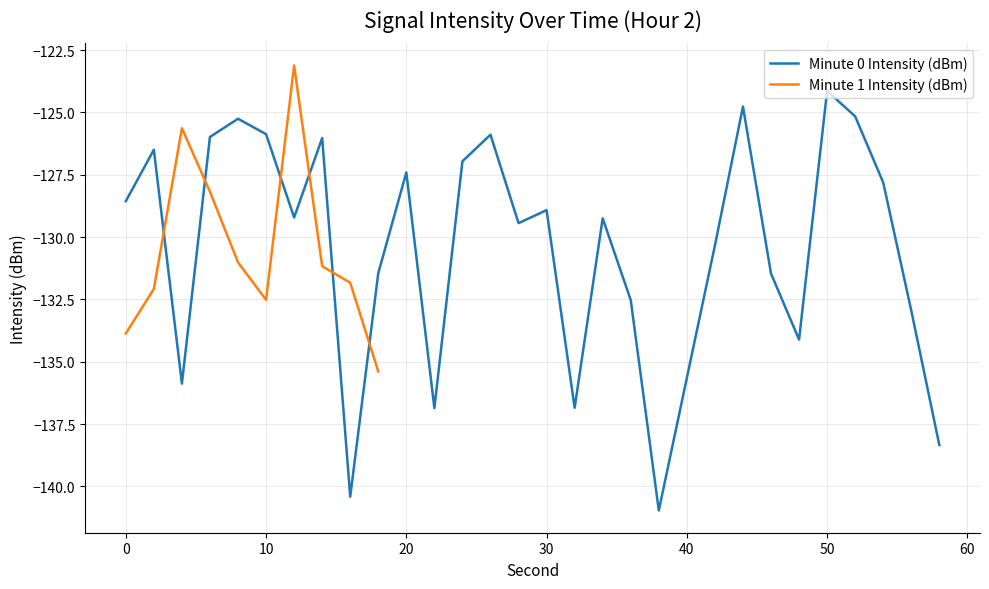

What is the highest value of the Minute 0 Intensity (dBm) series?

-124.1